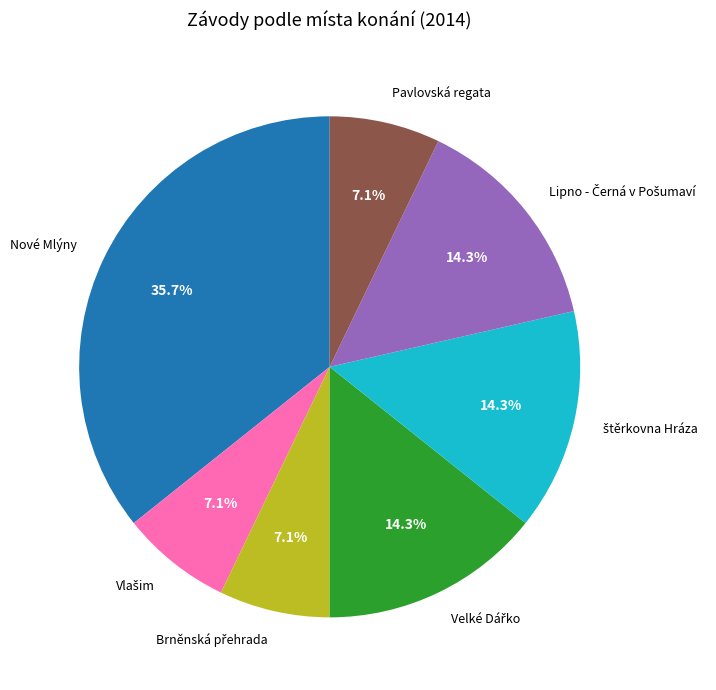

Which slice is the largest?

Nové Mlýny